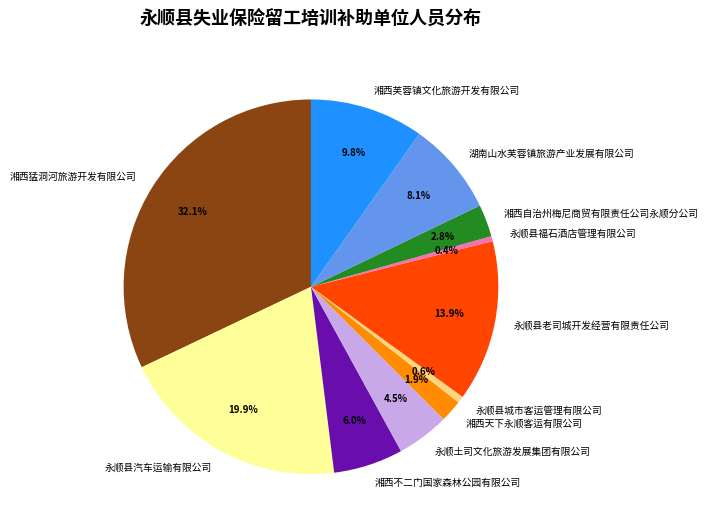

Between 湖南山水芙蓉镇旅游产业发展有限公司 and 湘西不二门国家森林公园有限公司, which is larger?

湖南山水芙蓉镇旅游产业发展有限公司